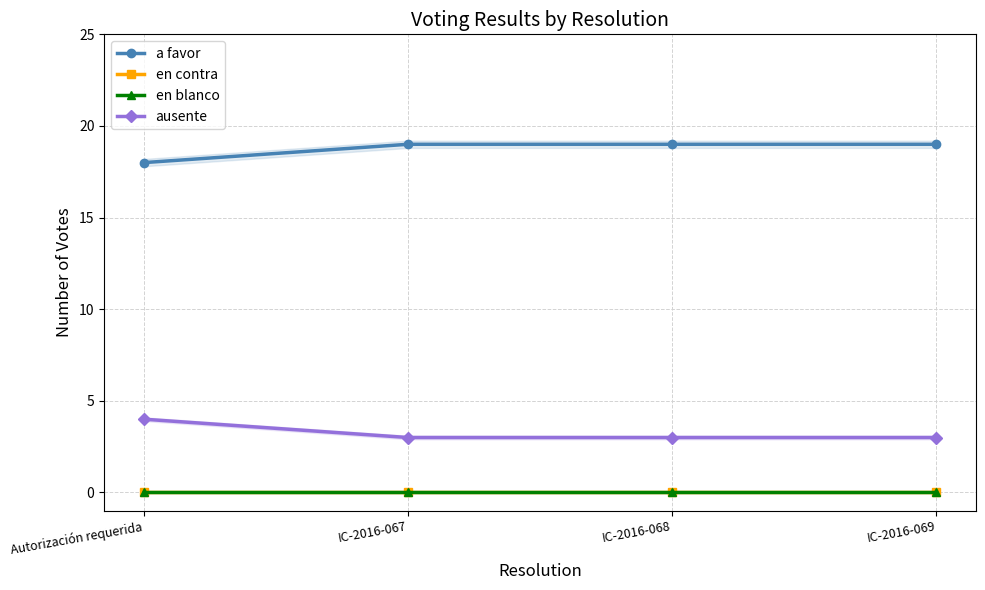

Does the chart display data point markers on the line(s)?

Yes